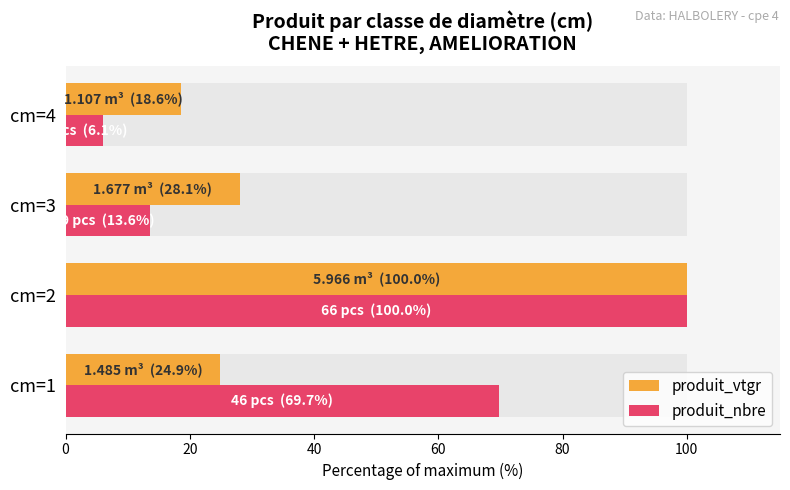

What is the difference between the second highest and second lowest values in the produit_nbre series?

56.1